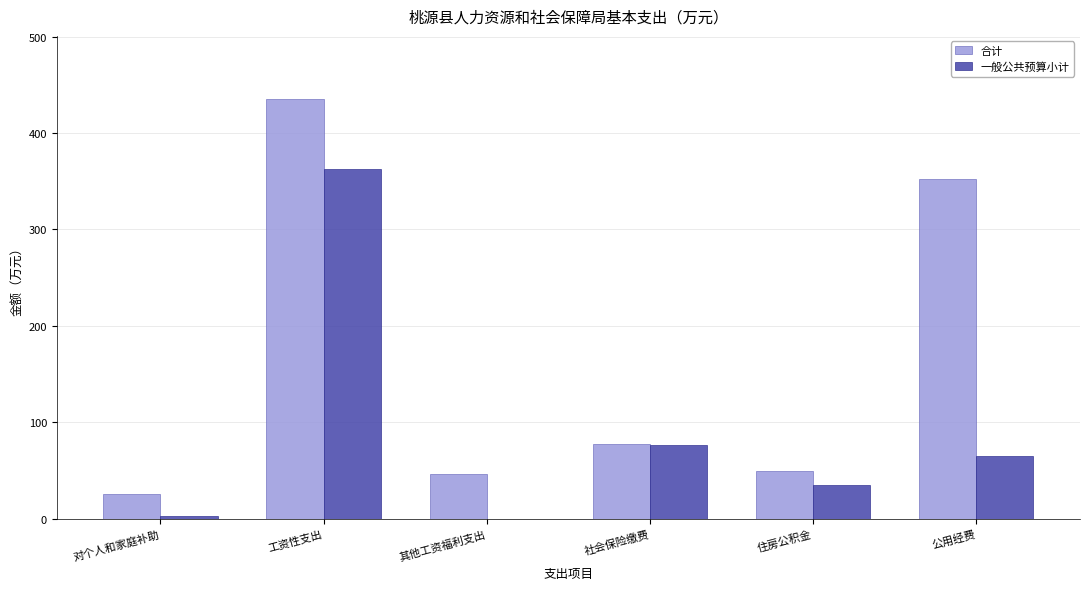

At which label does 合计 reach its peak?

工资性支出